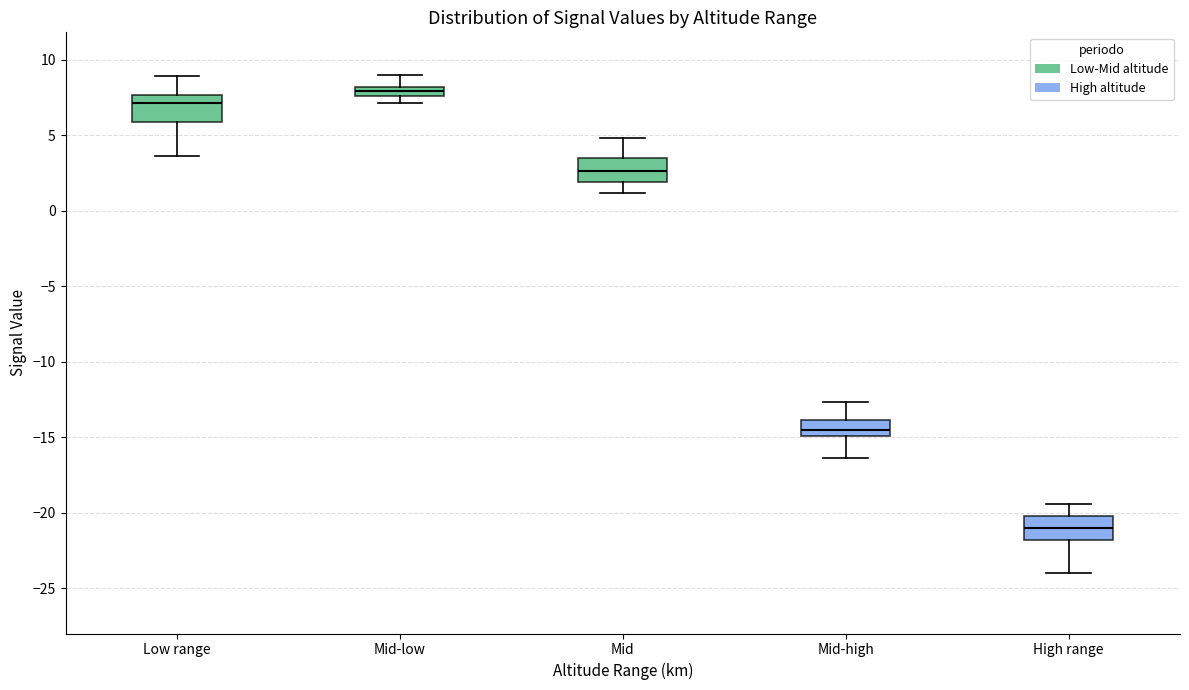

Where is the lower edge of the box for Mid-low on the y-axis? The values are not printed on the chart, so give them approximately, as read against the axis.

7.5